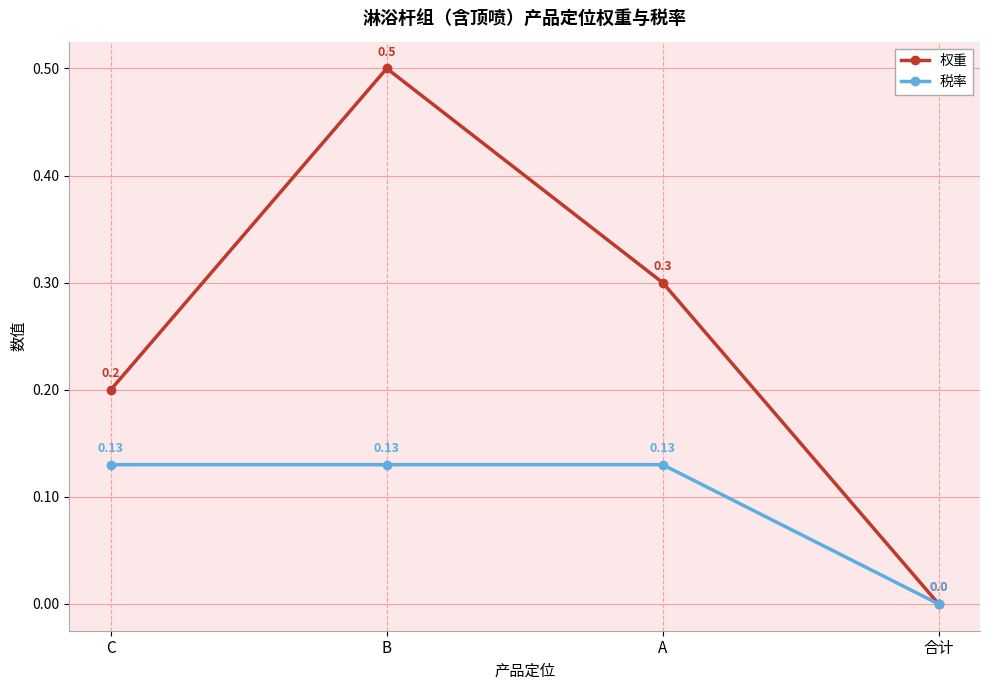

List the series in order of their peak value, highest first.

权重, 税率